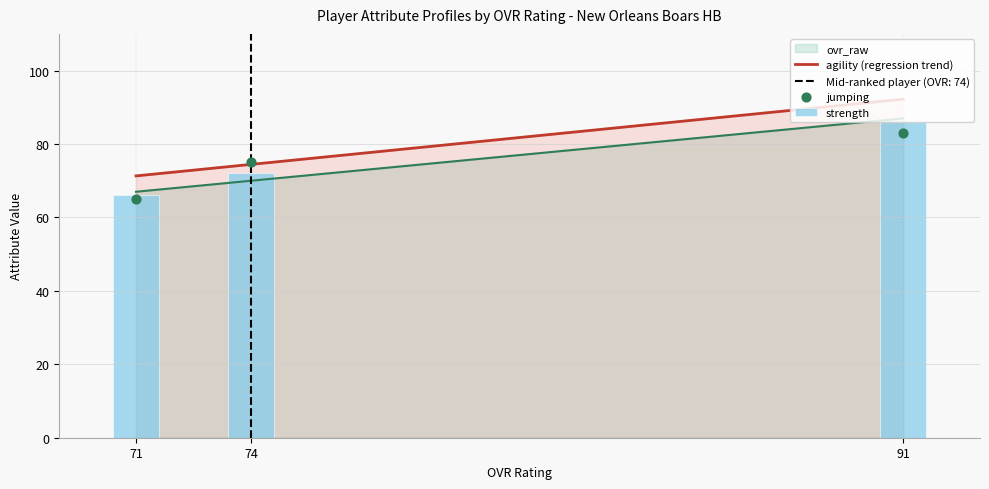

At how many categories does at least one series exceed 80?

1